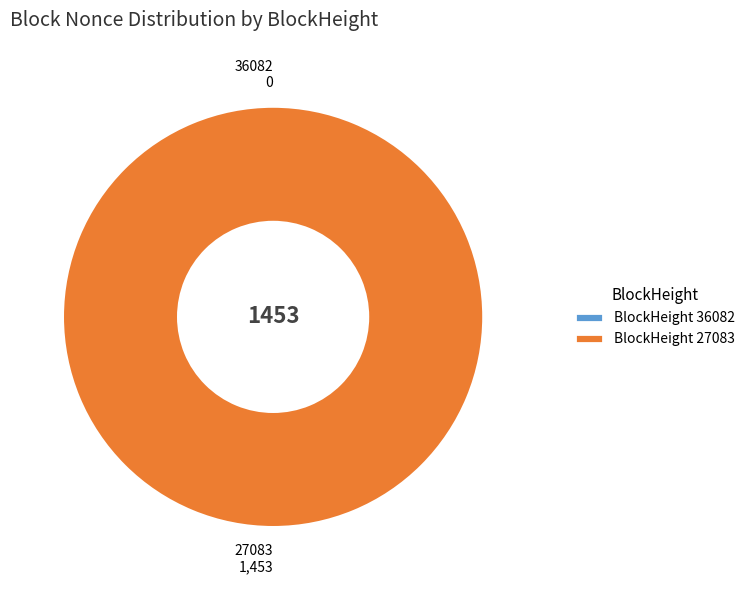

The 27083 slice represents 100% of the pie. True or false?

True